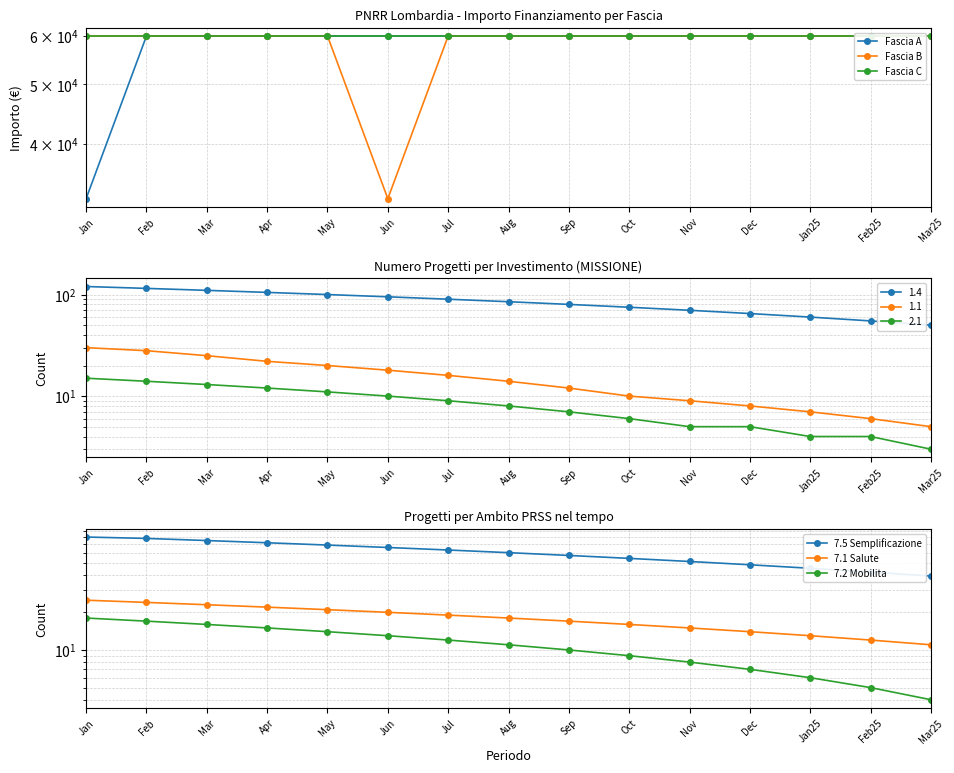

What is the label of the 4th point from the left?

Apr